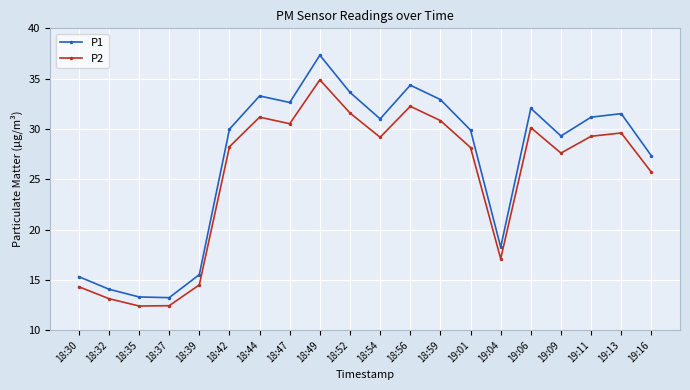

How many interior local peaks does the P2 series have?

5